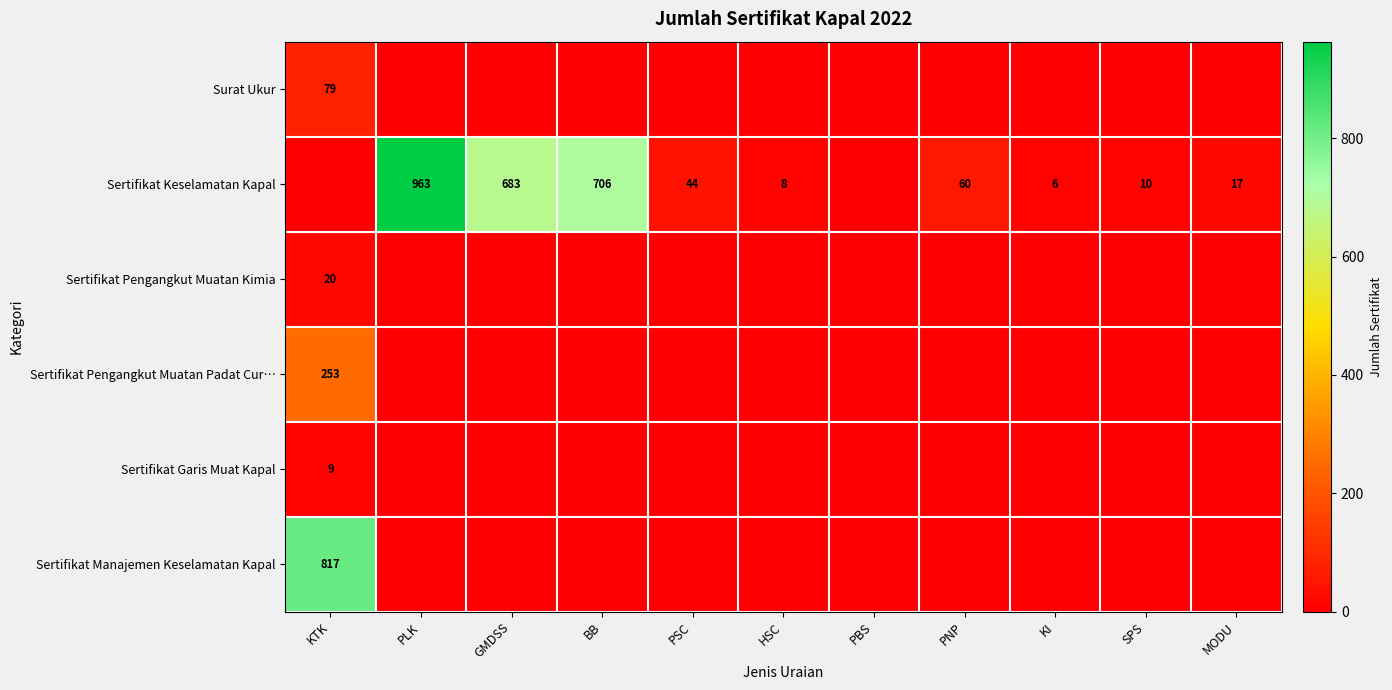

How many data points does each series have?

11